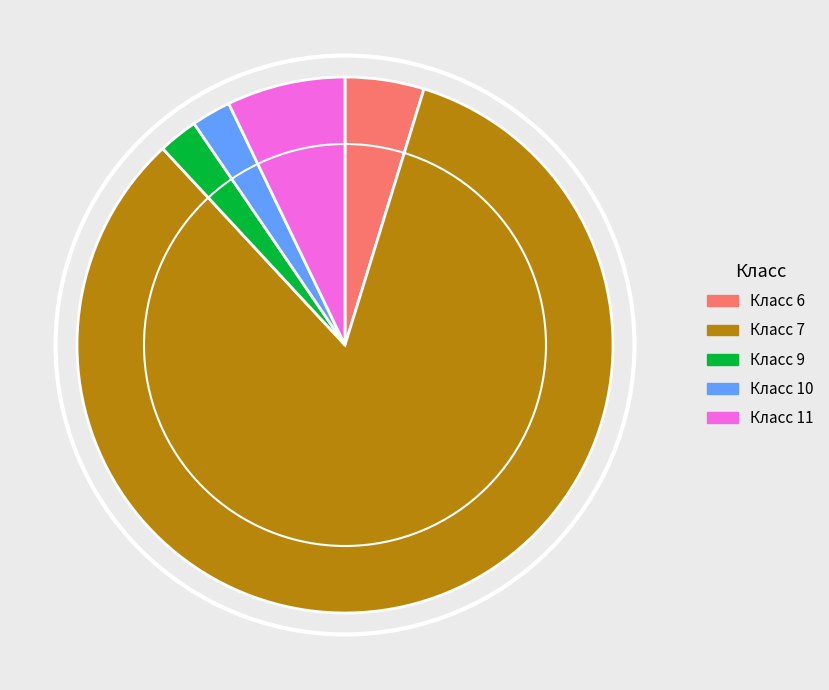

Does any single category account for the majority?

Yes